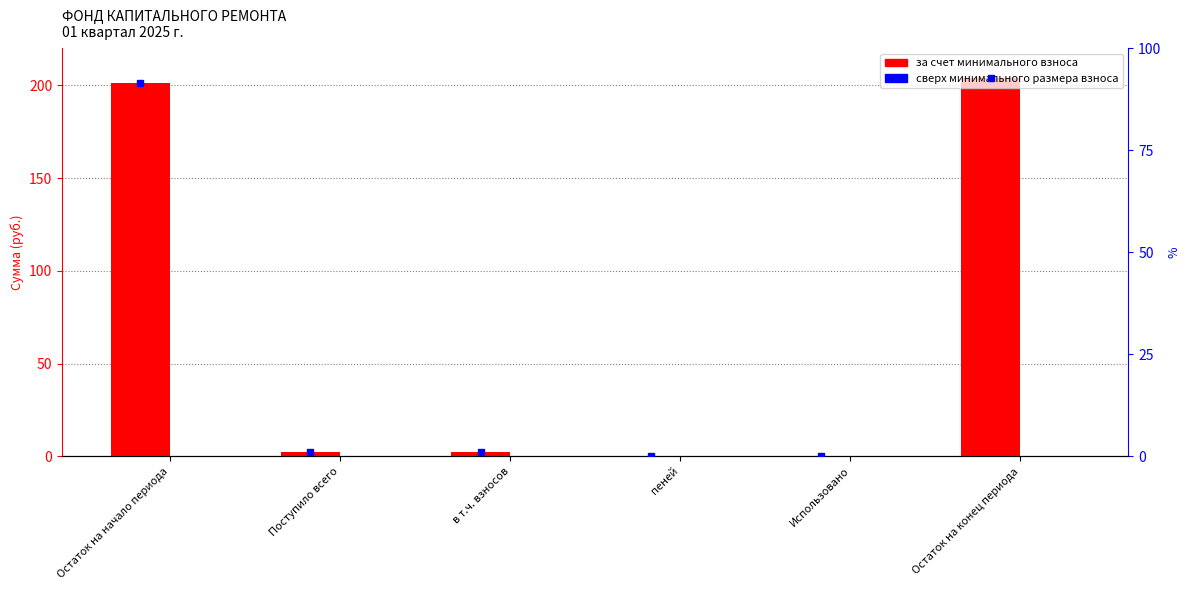

True or false: за счет минимального взноса has a value of 201.3 at Остаток на начало периода.

True